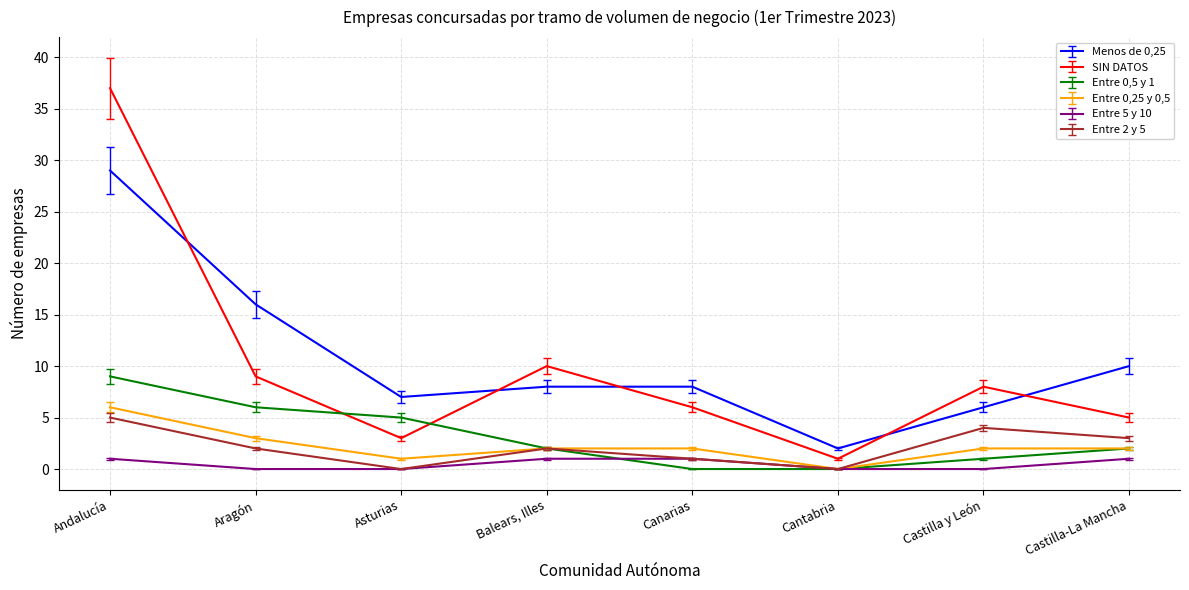

How many lines are shown in the chart?

6